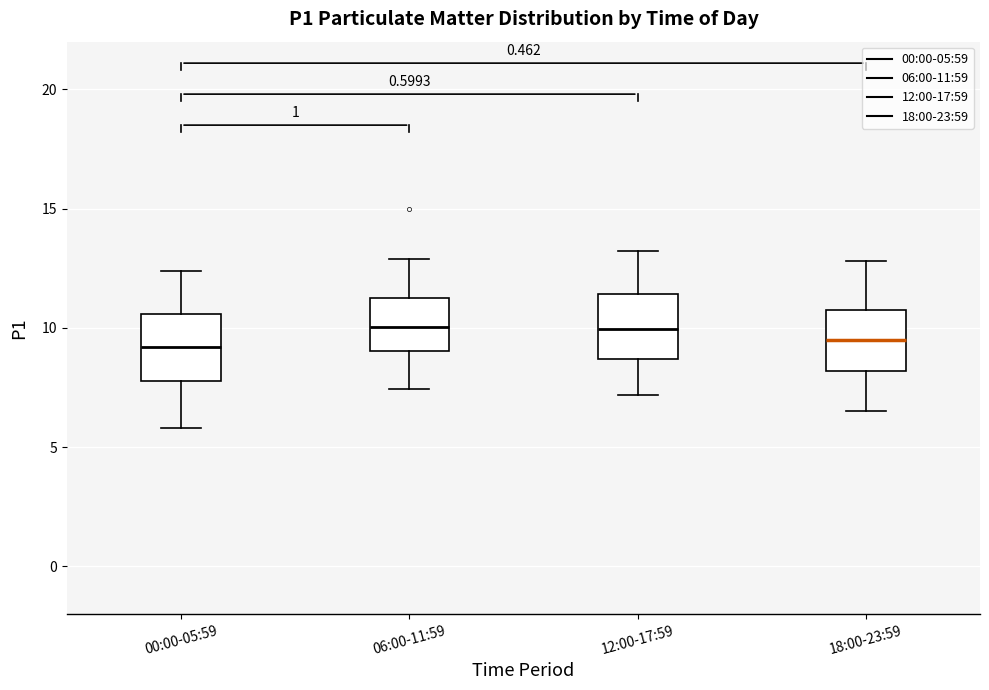

Where does the upper whisker of the box for 06:00-11:59 end on the y-axis? The values are not printed on the chart, so give them approximately, as read against the axis.

13.0